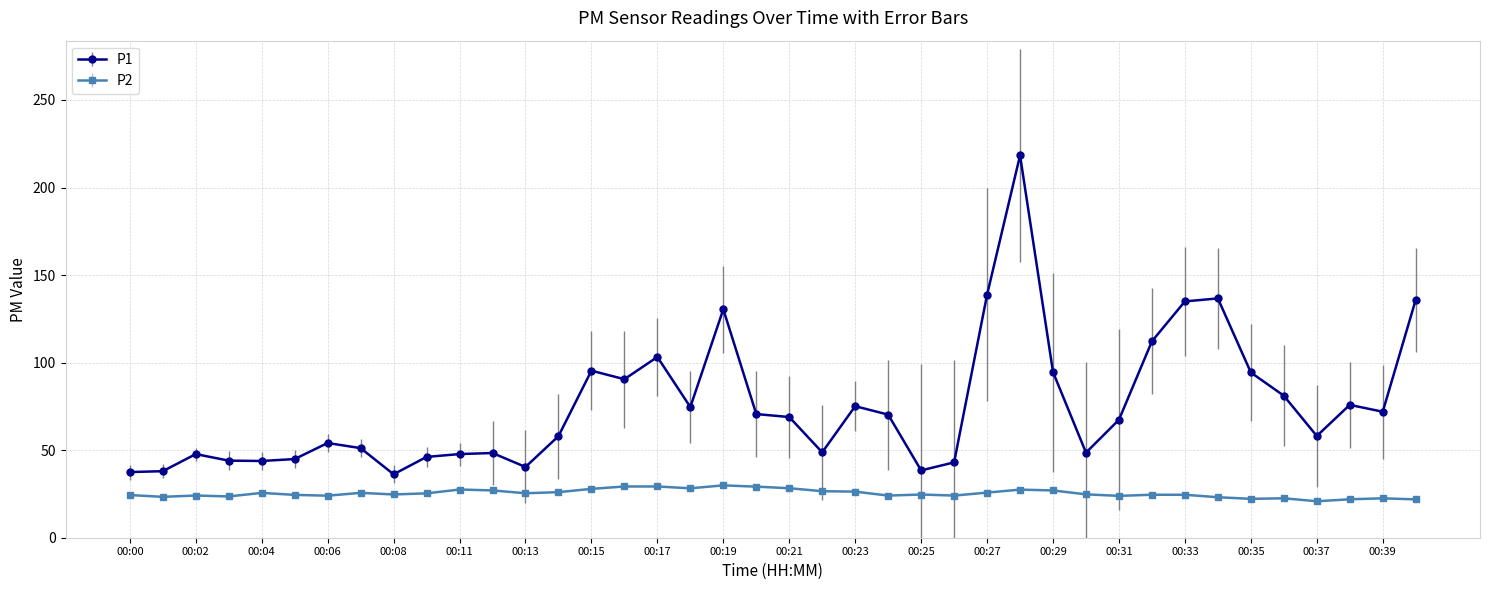

Rank the series by their maximum value, from highest to lowest.

P1, P2